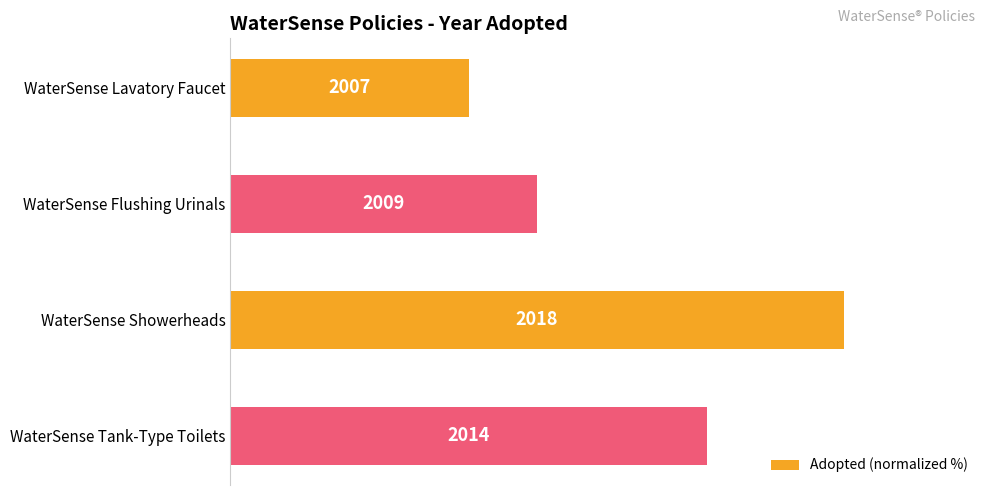

Does the chart contain any negative values?

No